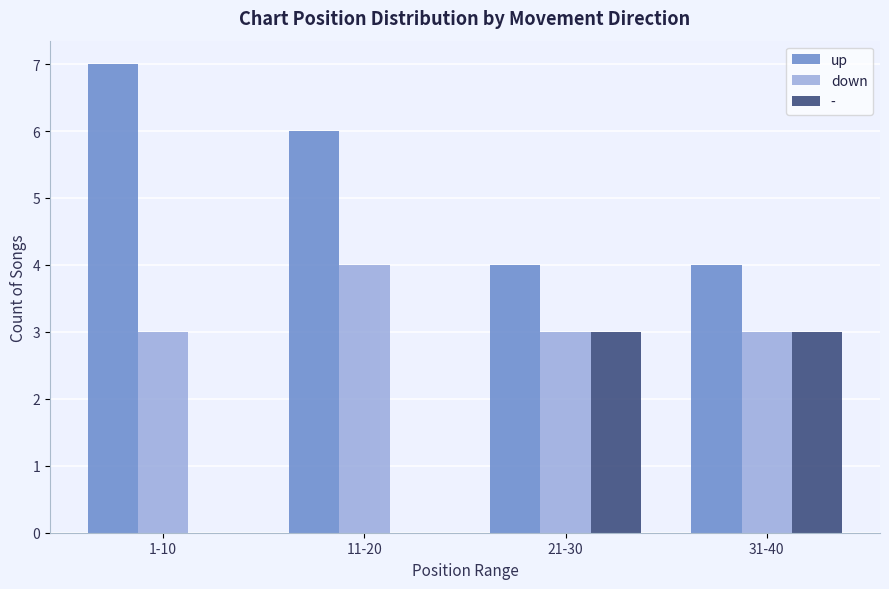

What is the greatest value displayed?

7